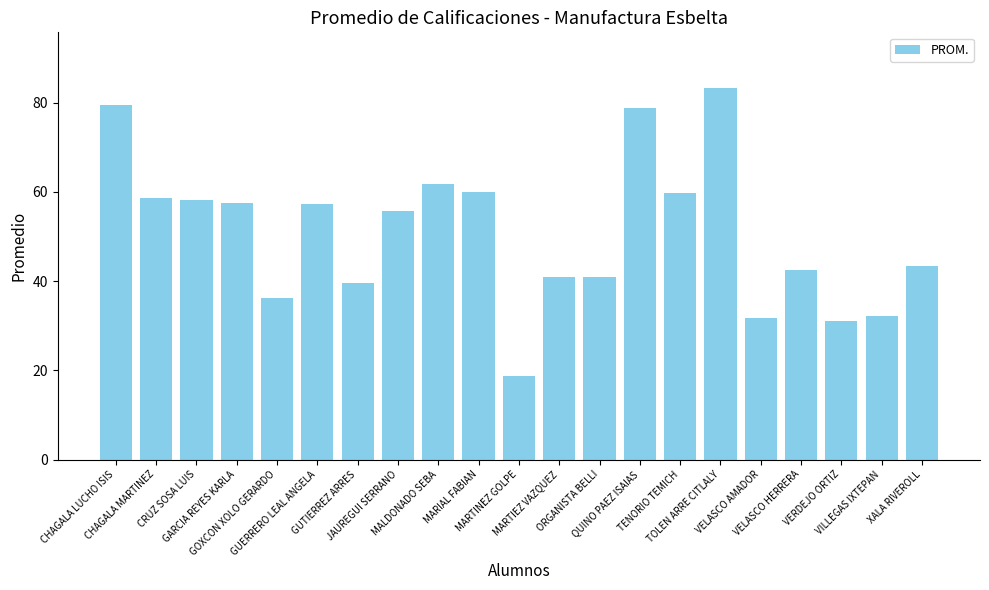

What is the value of the 17th bar from the left?

31.7